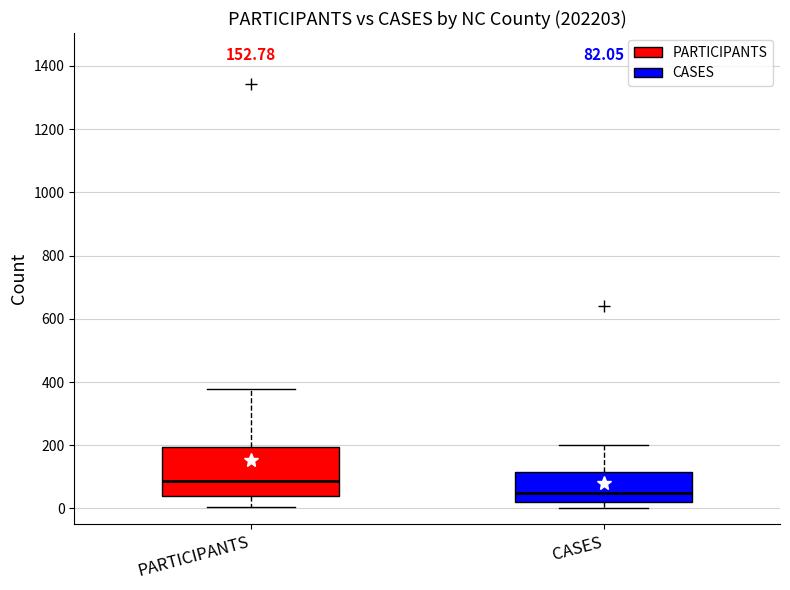

Which box's median line is the highest?

PARTICIPANTS